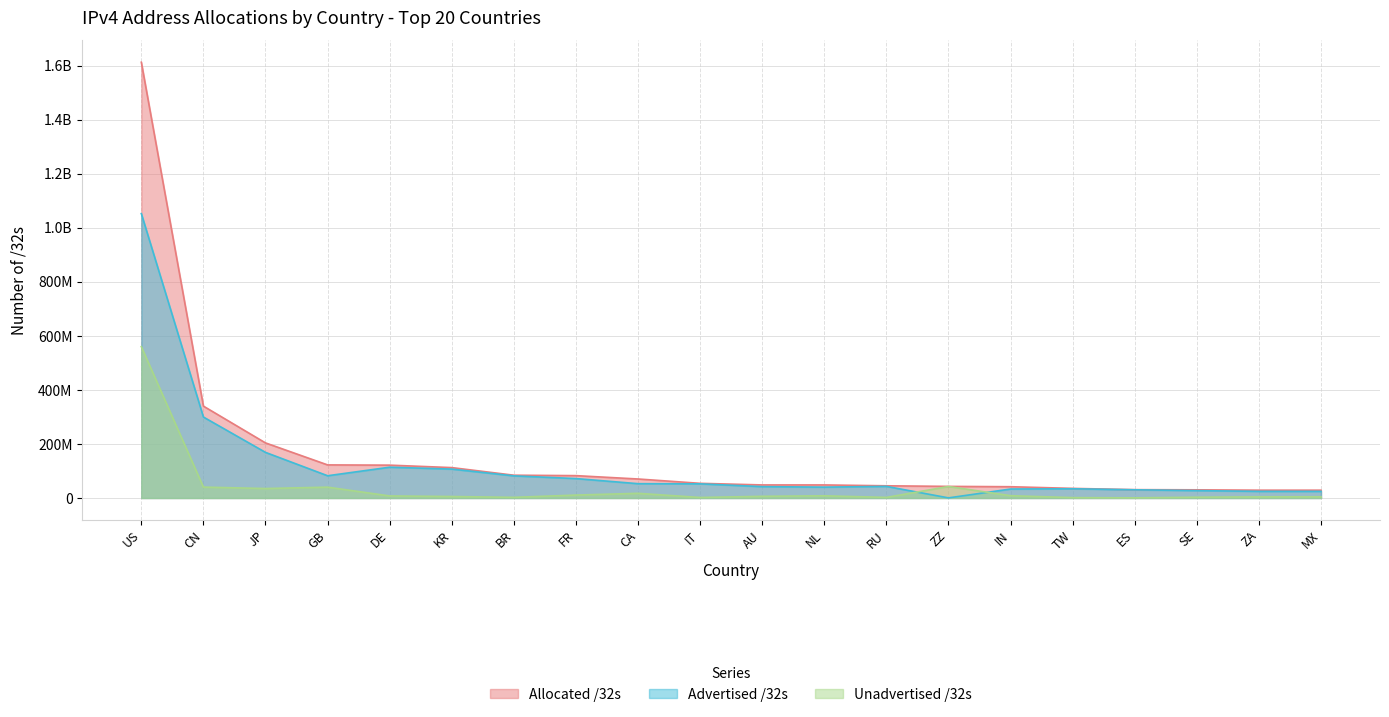

What position from the right is RU?

8